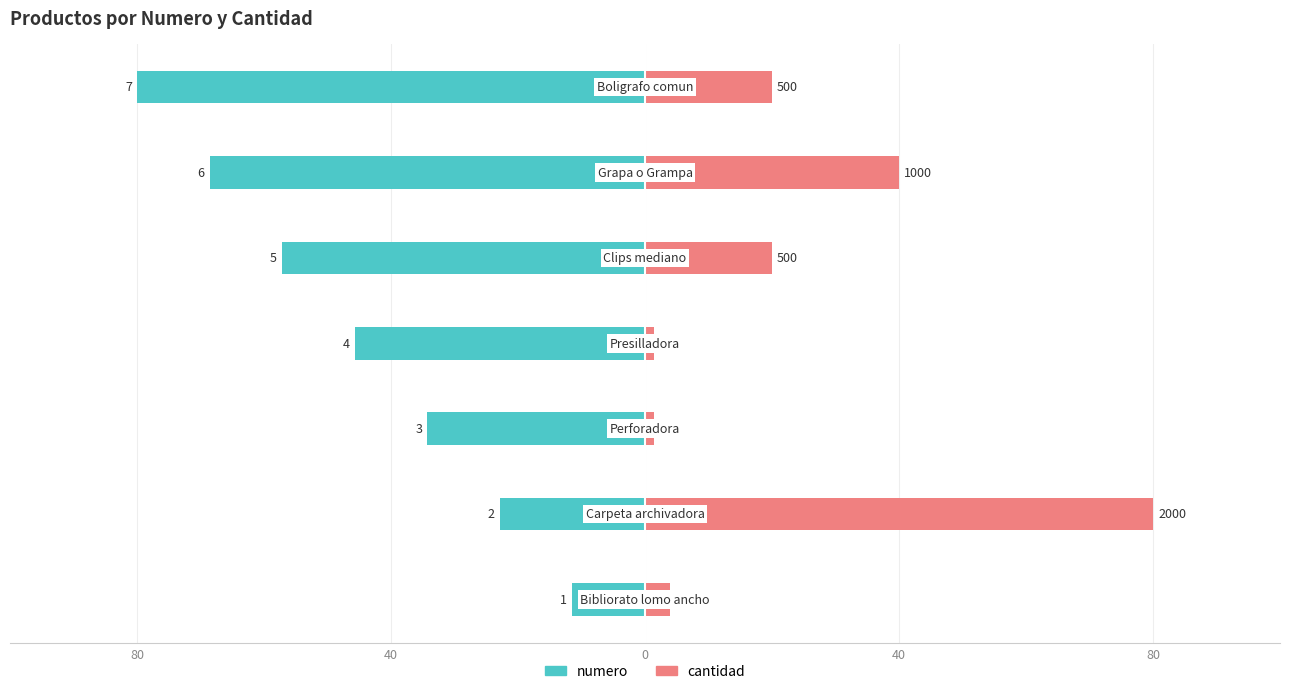

Which series has the largest total across all categories?

cantidad